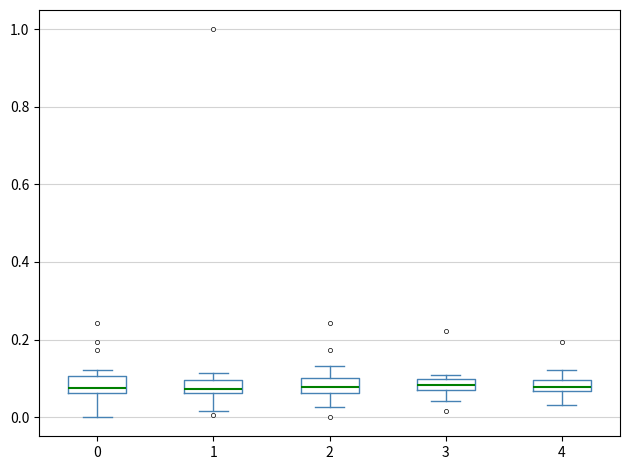

Where is the lower edge of the box at x = 2 on the y-axis? The values are not printed on the chart, so give them approximately, as read against the axis.

0.06